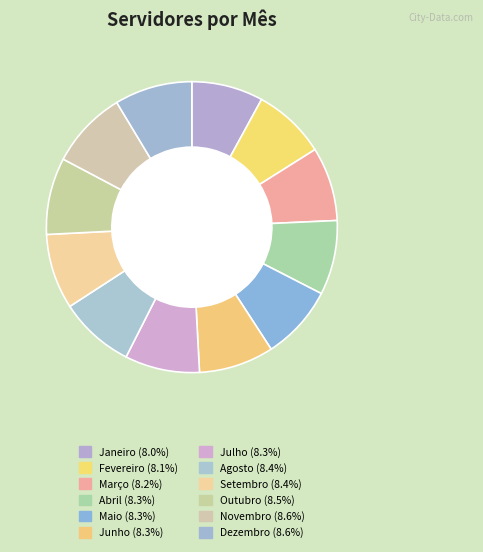

How many segments does this pie chart have?

12